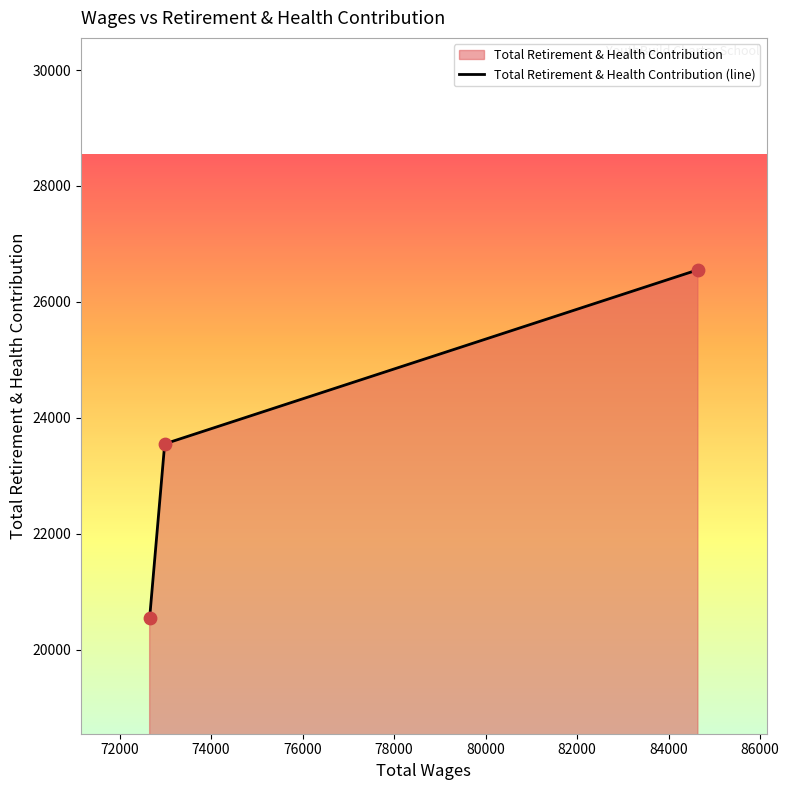

What is the difference between the maximum and minimum values?

6001